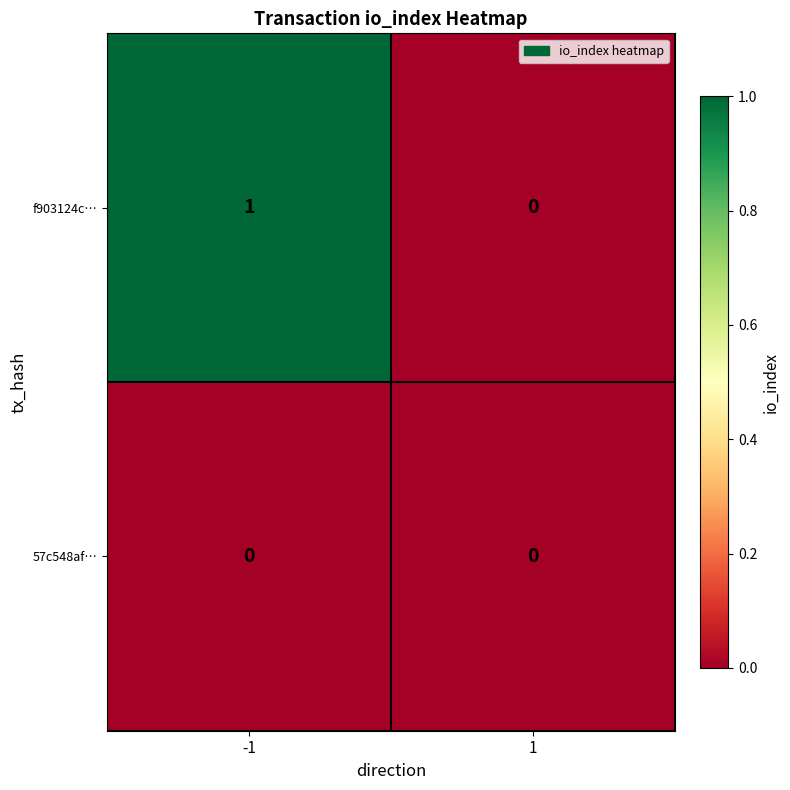

Which label corresponds to the largest value in the chart?

-1